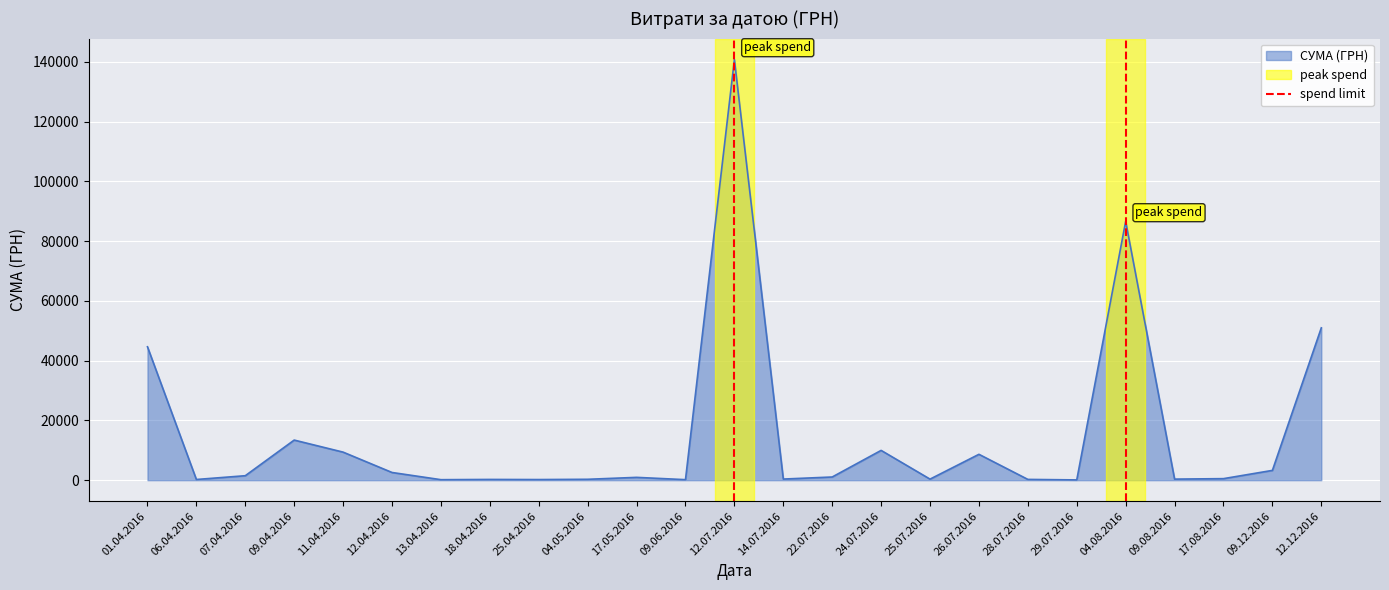

At which label does СУМА (ГРН) reach its peak?

12.07.2016